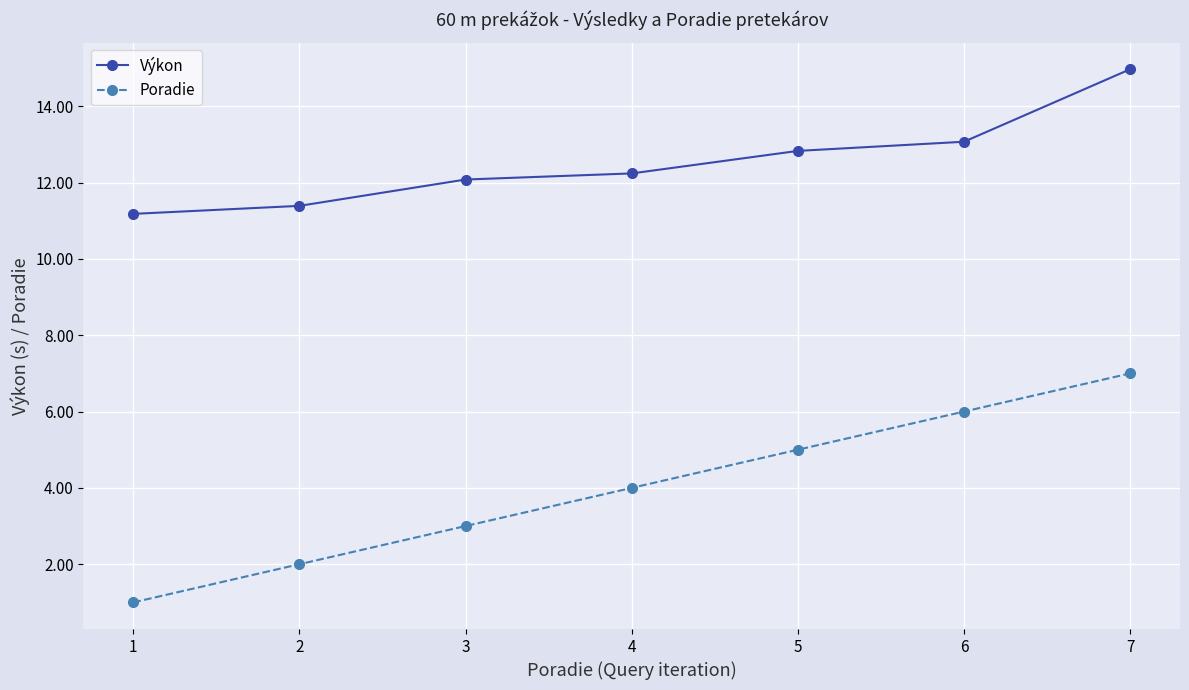

How many values in the Výkon series exceed 12?

5